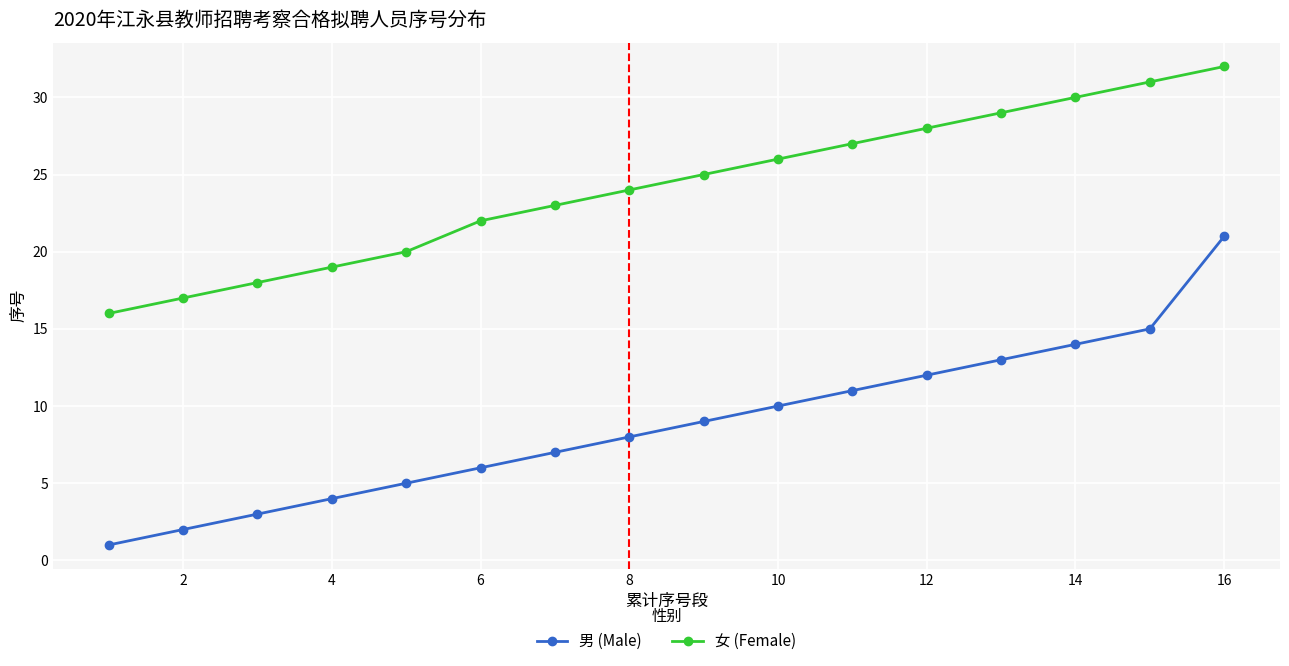

True or false: 男 (Male) and 女 (Female) intersect in this chart.

False